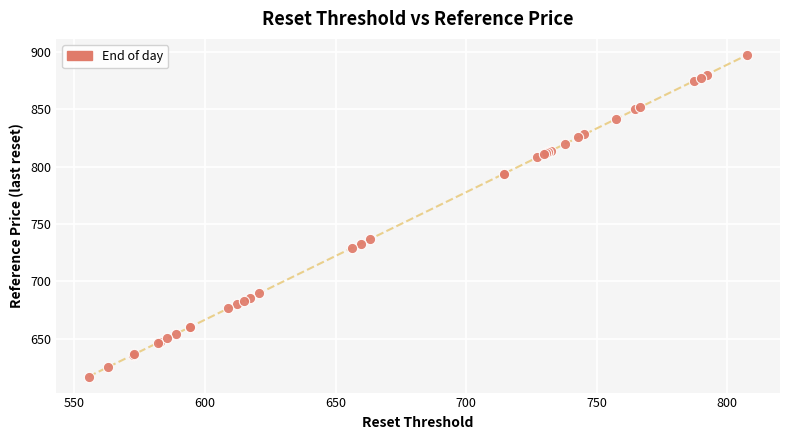

What Y value in the scatter plot is closest to 757?

737.0